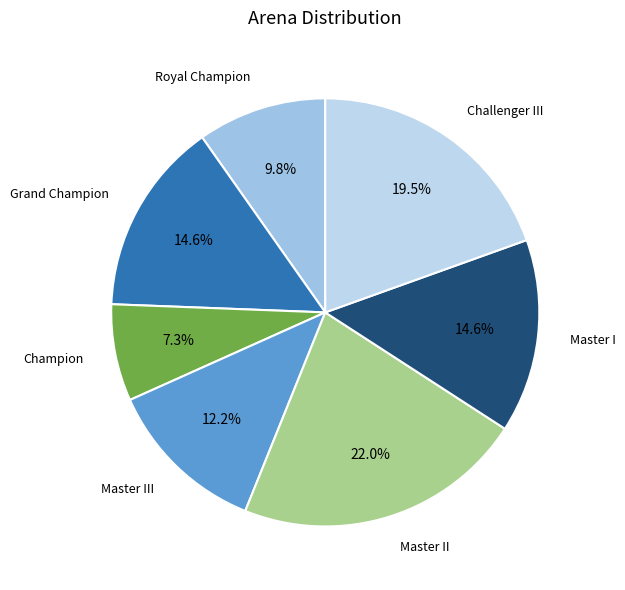

To the nearest percent, what portion does Royal Champion represent?

10%